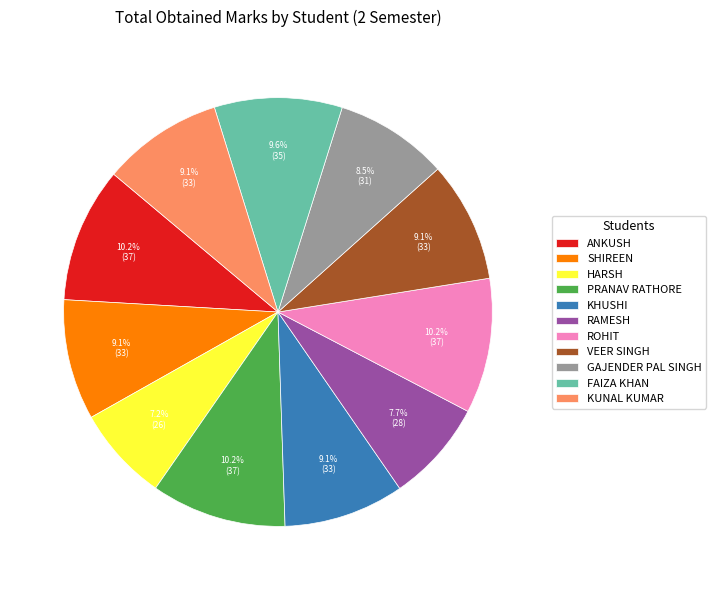

The SHIREEN slice represents 9% of the pie. True or false?

True